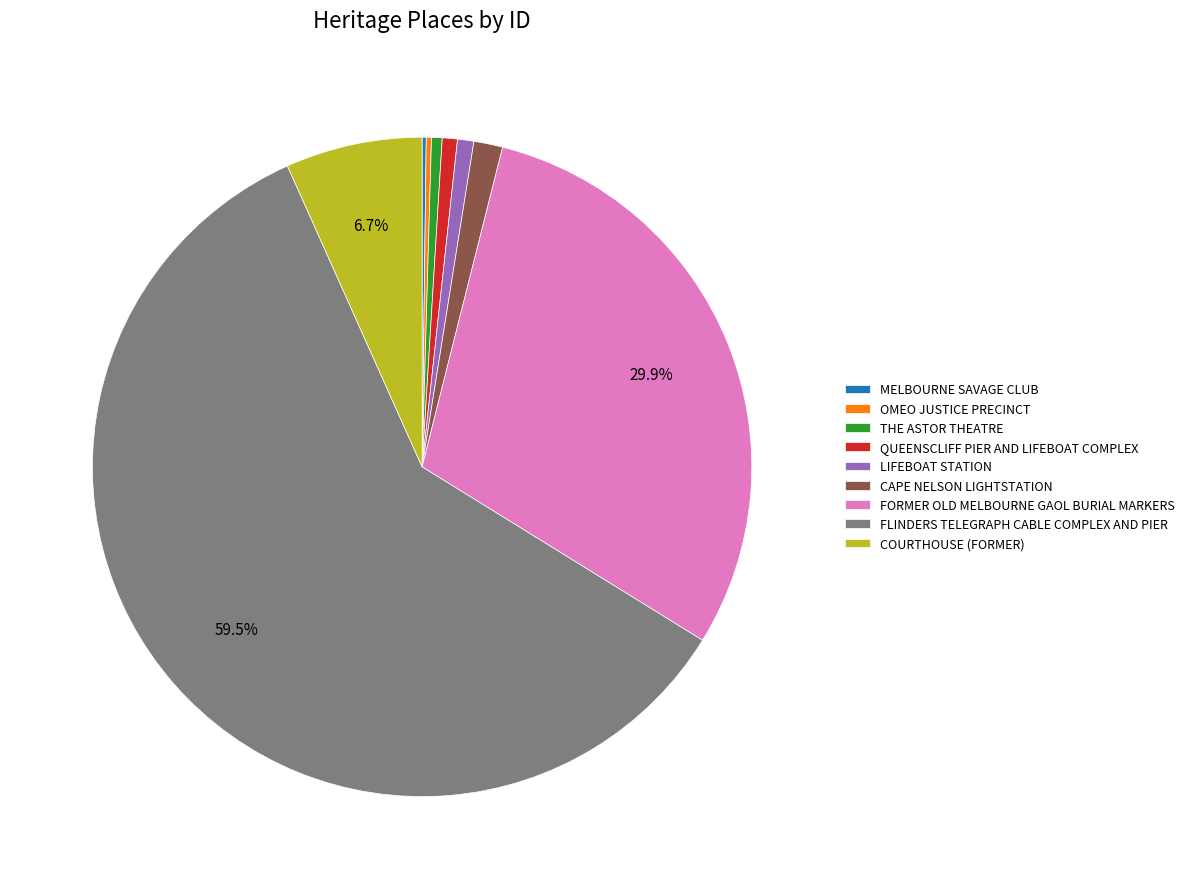

What is the largest slice in the pie chart?

FLINDERS TELEGRAPH CABLE COMPLEX AND PIER